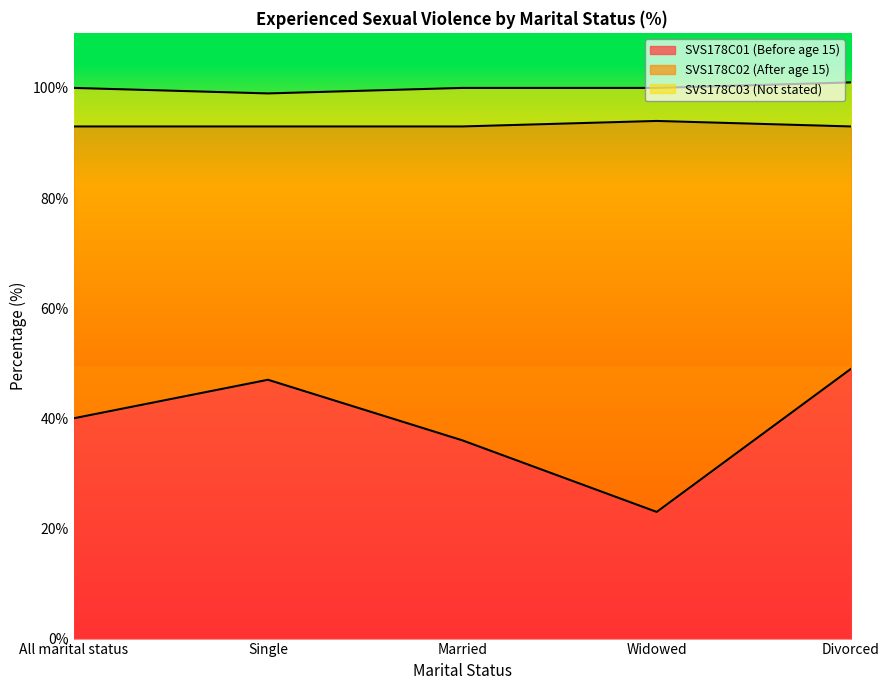

How many categories are shown in the chart?

5